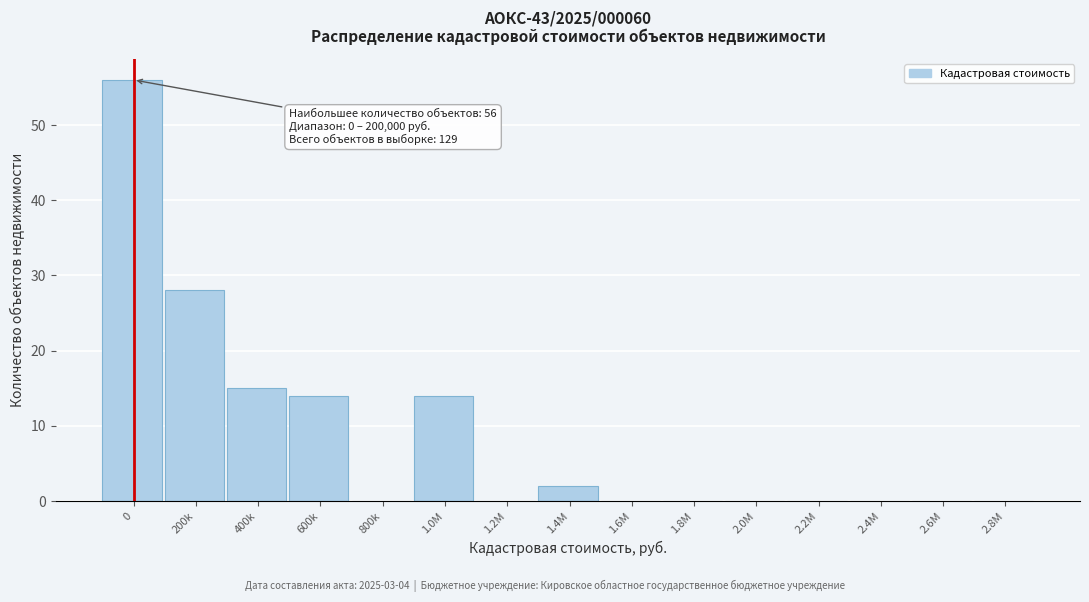

Reading left to right, extract all data points from this chart.

0=56	200k=28	400k=15	600k=14	800k=0	1.0M=14	1.2M=0	1.4M=2	1.6M=0	1.8M=0	2.0M=0	2.2M=0	2.4M=0	2.6M=0	2.8M=0